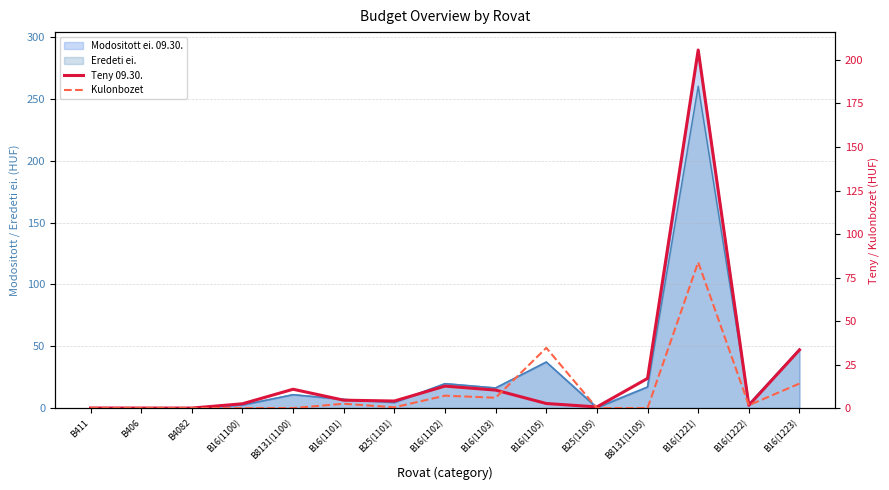

Which category has the lowest value in the Teny 09.30. series?

B4082